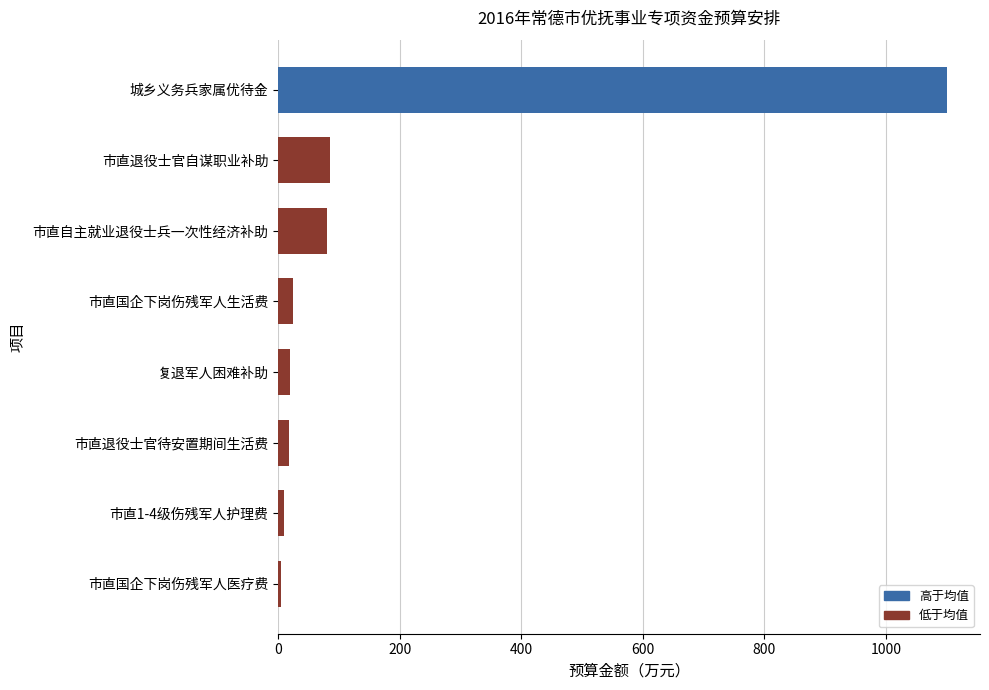

What is the smallest value displayed?

4.7